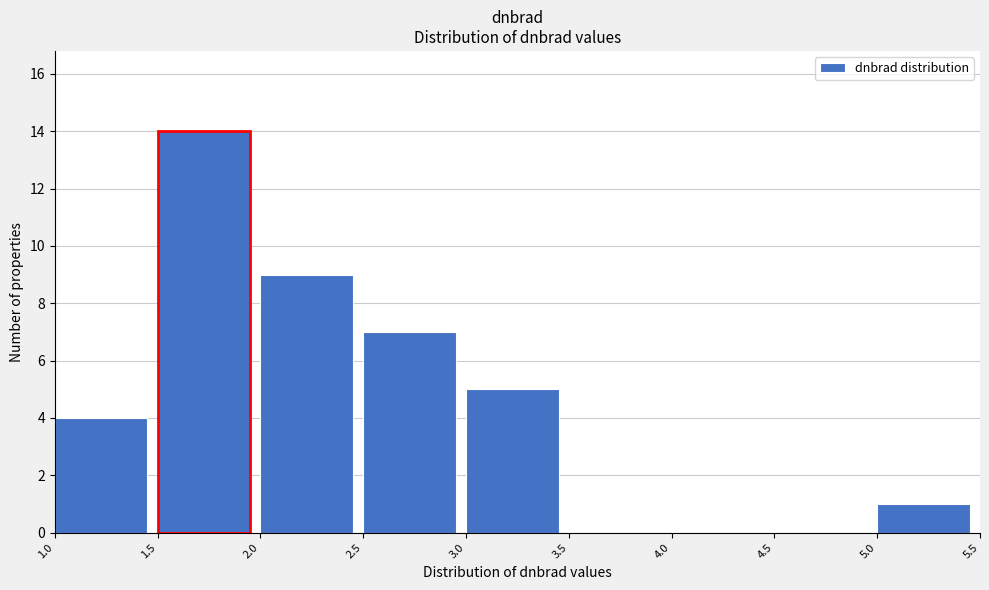

Reading left to right, transcribe this chart: for each bar, give the range it covers on the x-axis and its height. The values are not printed on the chart, so give them approximately, as read against the axis.

1.0 to 1.5: 4
1.5 to 2.0: 14
2.0 to 2.5: 9
2.5 to 3.0: 7
3.0 to 3.5: 5
3.5 to 4.0: 0
4.0 to 4.5: 0
4.5 to 5.0: 0
5.0 to 5.5: 1